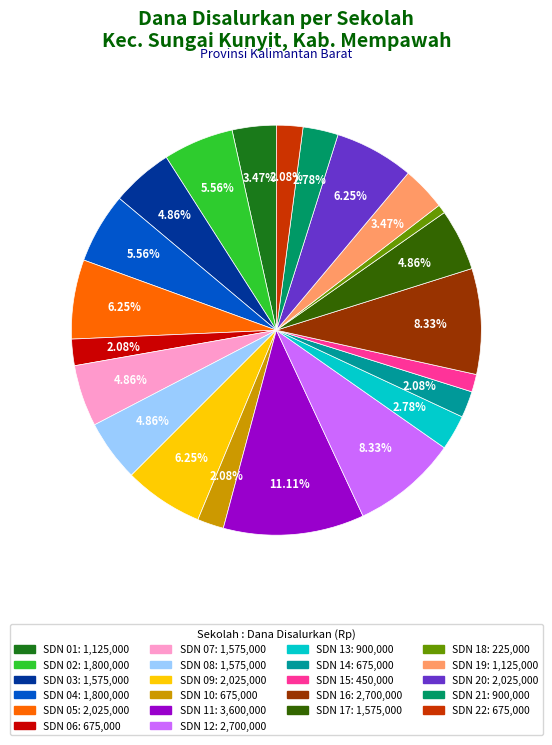

Is there a majority slice in this chart?

No